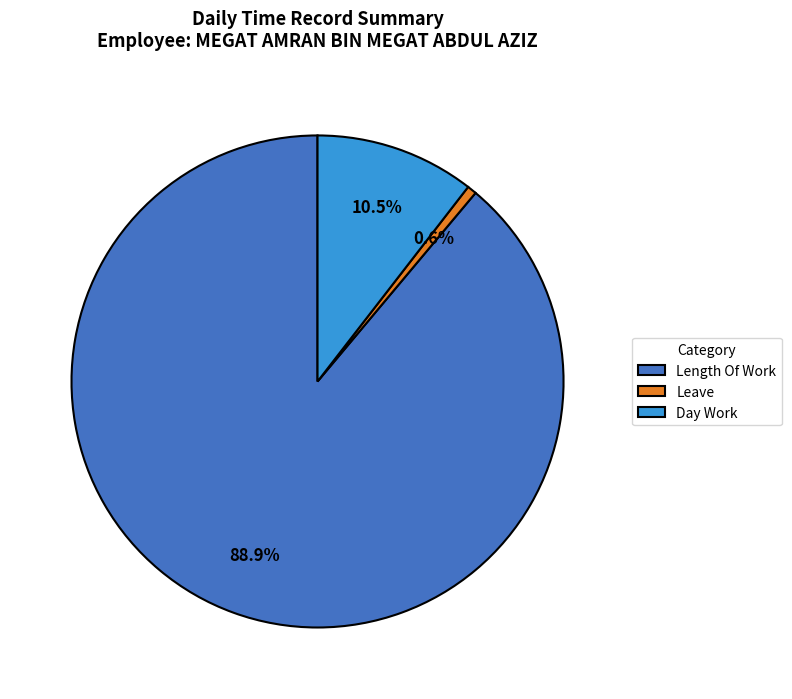

Which category has the smallest portion of the pie?

Leave